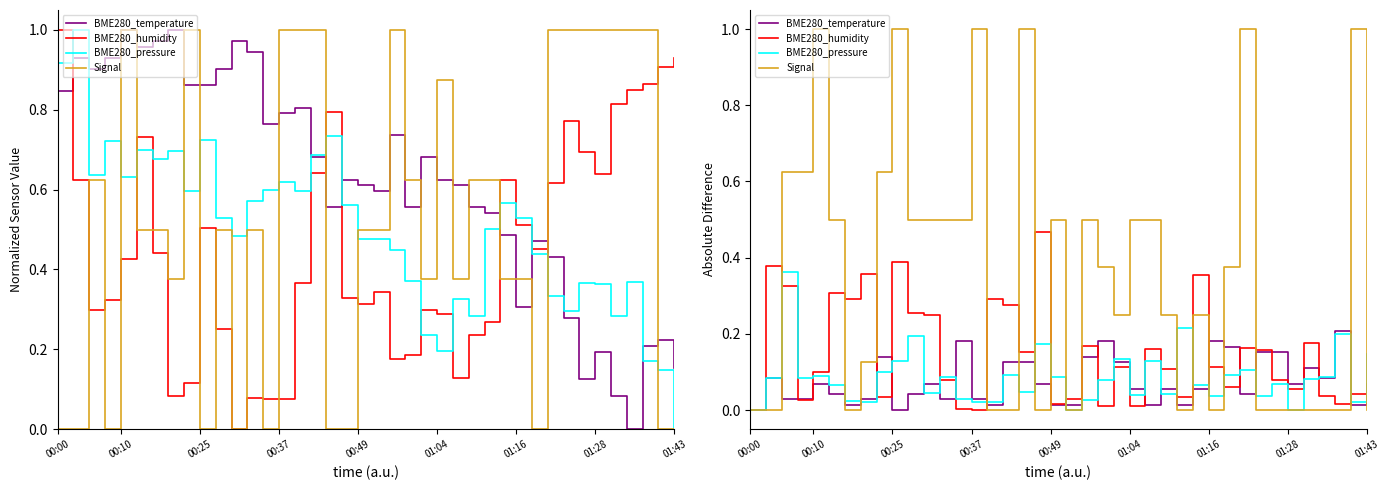

Rank the series by their maximum value, from lowest to highest.

BME280_temperature, BME280_pressure, BME280_humidity, Signal